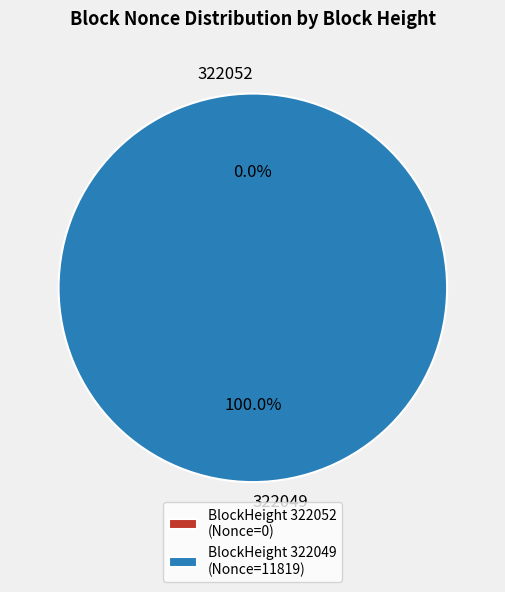

To the nearest percent, what is the difference between the largest and smallest slice percentages?

100%